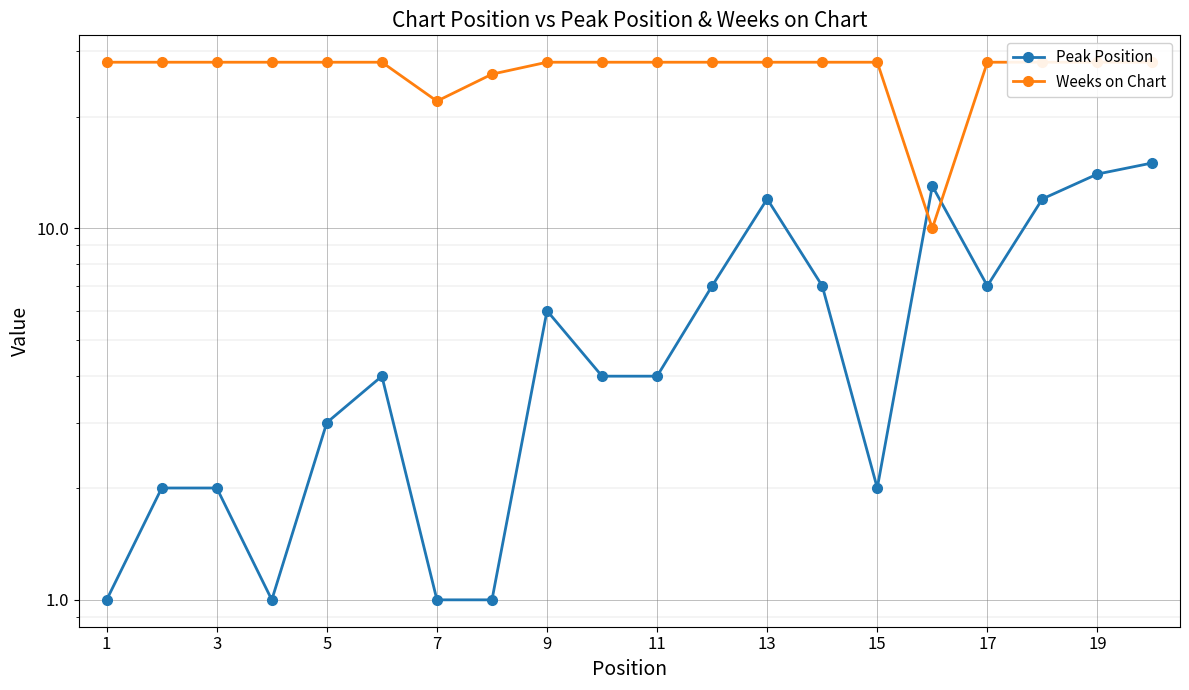

Does the chart display data point markers on the line(s)?

Yes